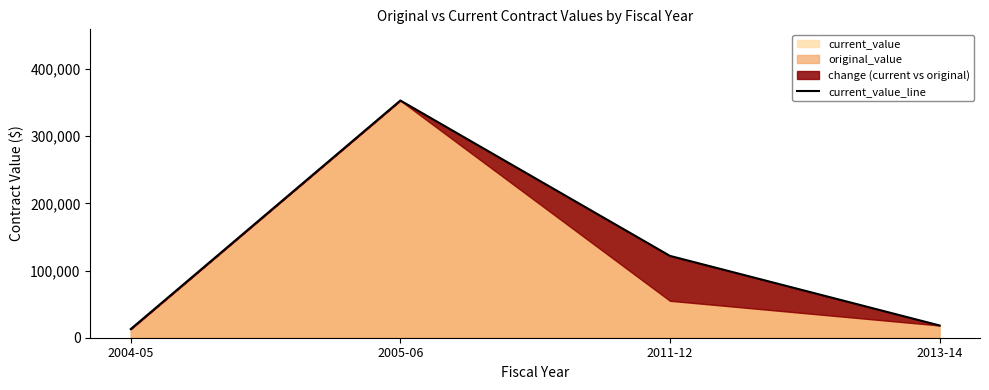

What is the sum of all values?

506116.7